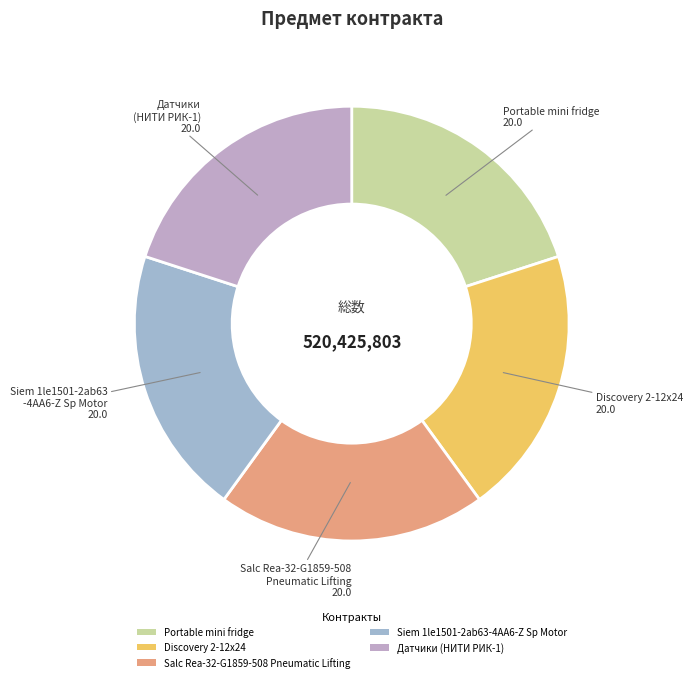

Is there a majority slice in this chart?

No